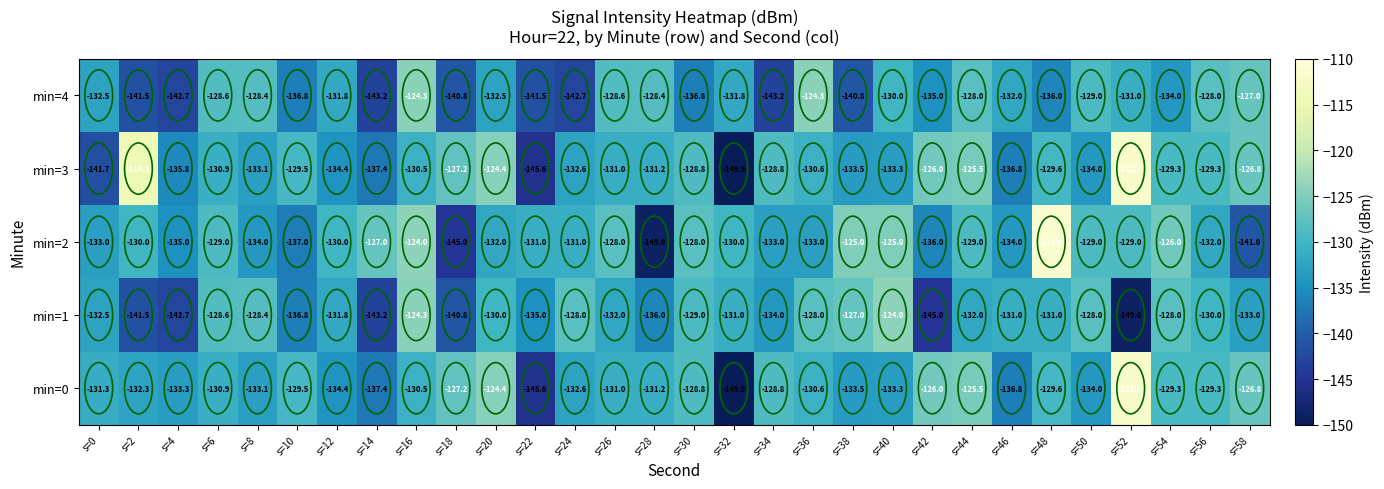

The value of min=4 at s=28 is -177.1. True or false?

False